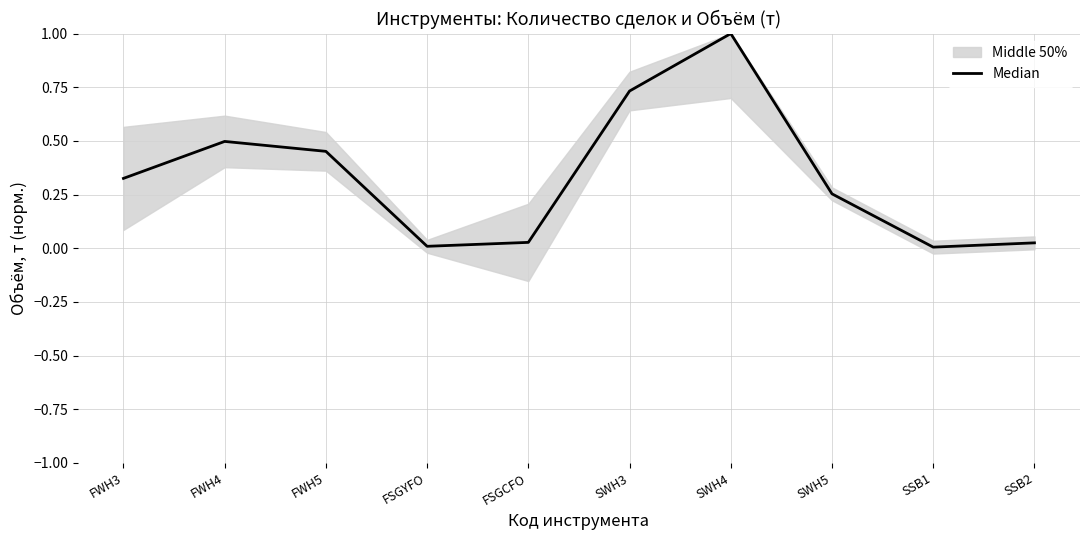

What is the sum of the values at FWH4 and FSGYFO?

0.5